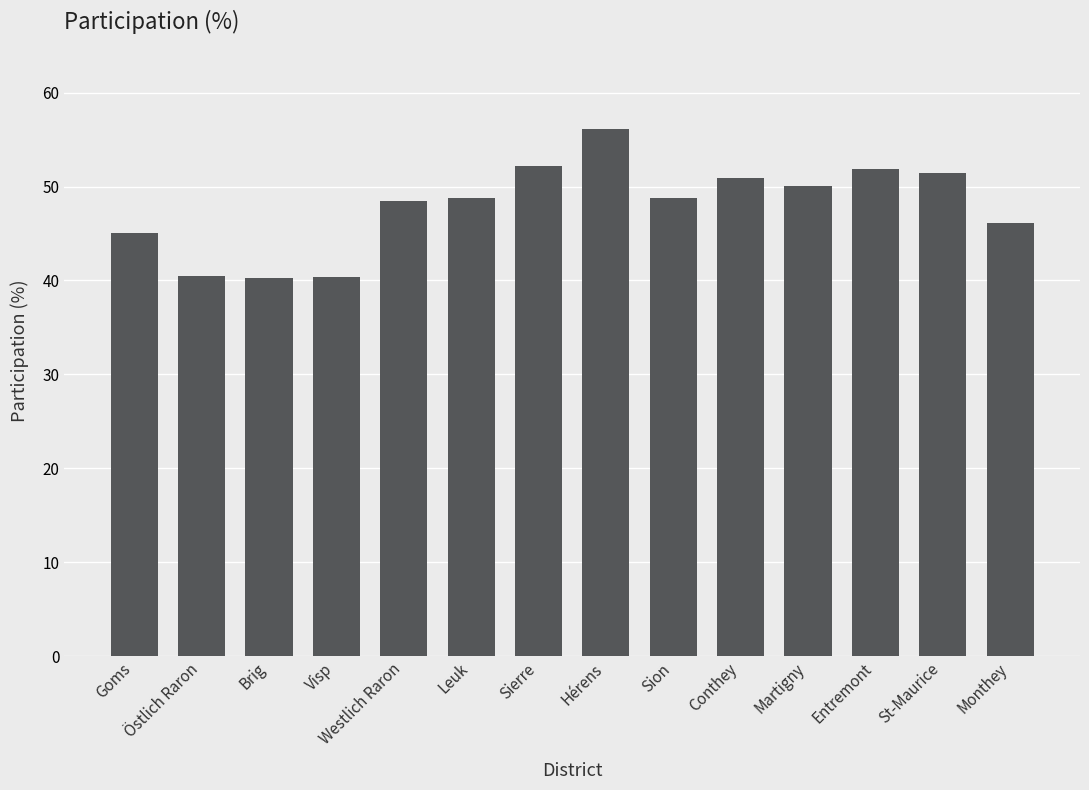

Approximately how many times larger is the value at Sierre compared to Monthey?

1.1